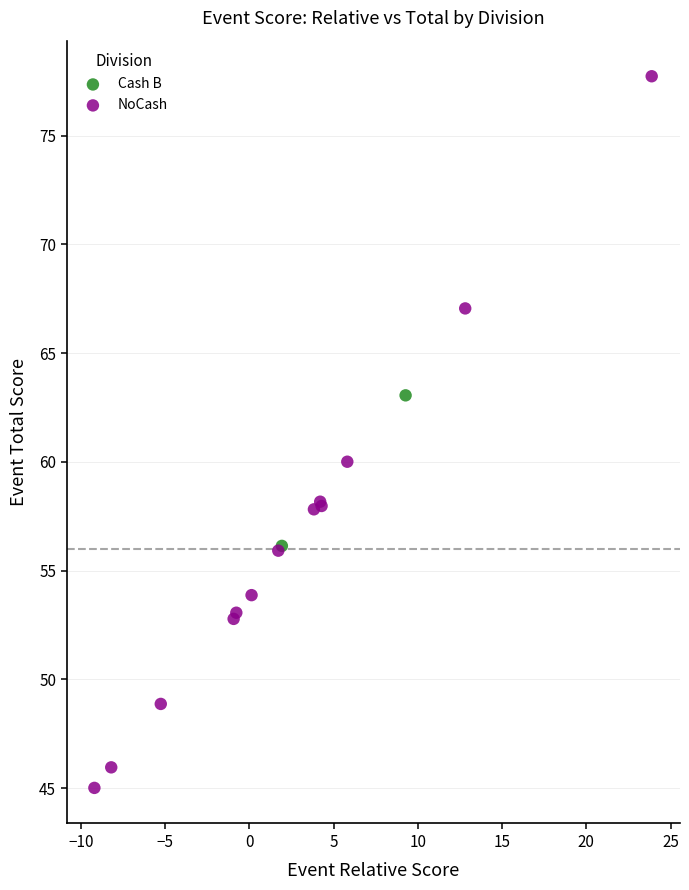

What are all the series names shown in the legend?

Cash B, NoCash